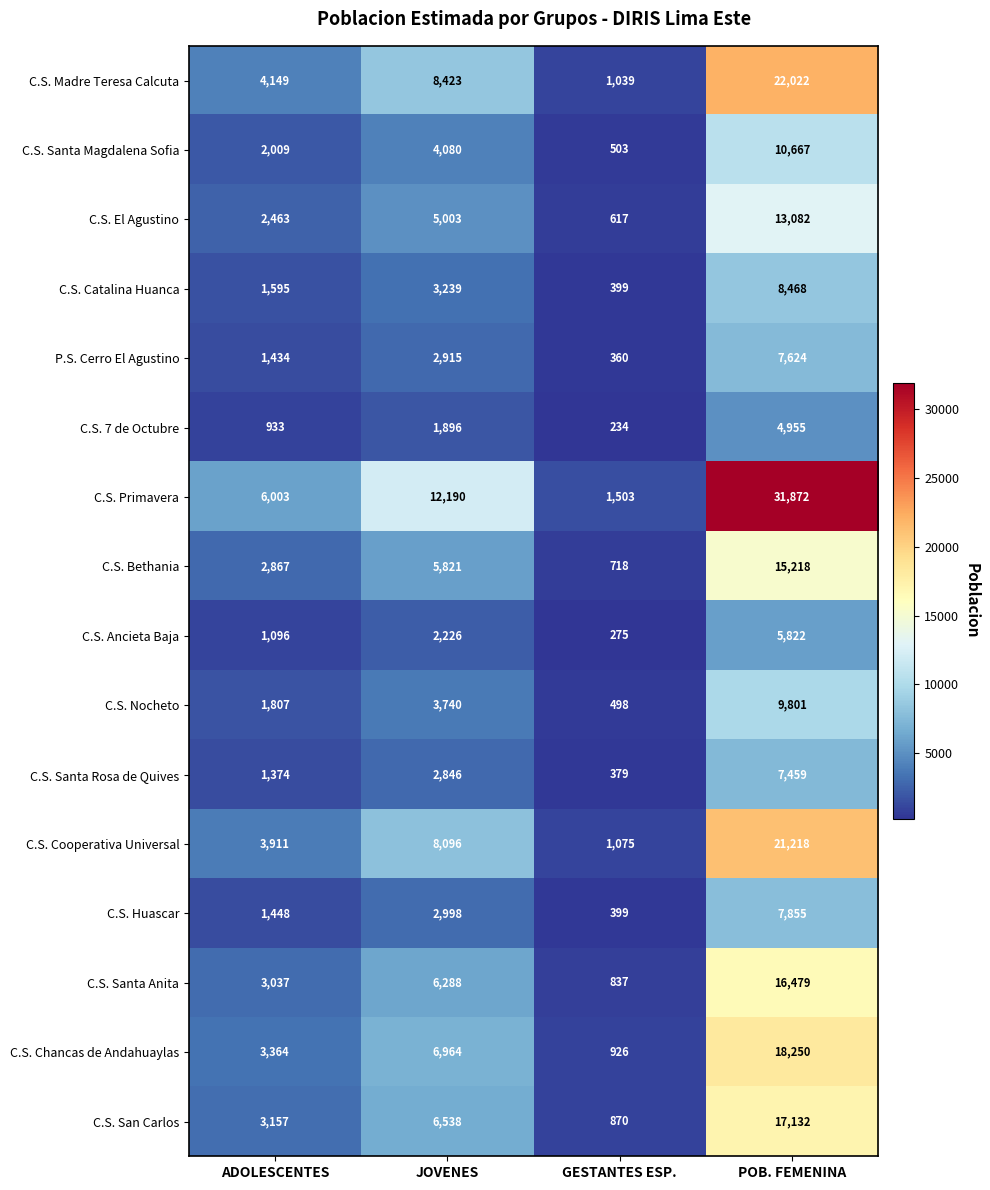

List the series in order of their peak value, highest first.

C.S. Primavera, C.S. Madre Teresa Calcuta, C.S. Cooperativa Universal, C.S. Chancas de Andahuaylas, C.S. San Carlos, C.S. Santa Anita, C.S. Bethania, C.S. El Agustino, C.S. Santa Magdalena Sofia, C.S. Nocheto, C.S. Catalina Huanca, C.S. Huascar, P.S. Cerro El Agustino, C.S. Santa Rosa de Quives, C.S. Ancieta Baja, C.S. 7 de Octubre